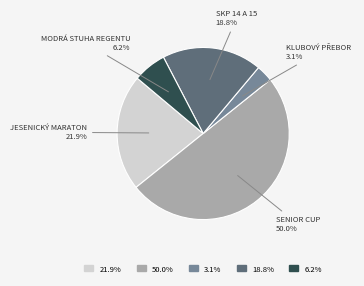

Which category has the biggest portion of the pie?

Senior cup